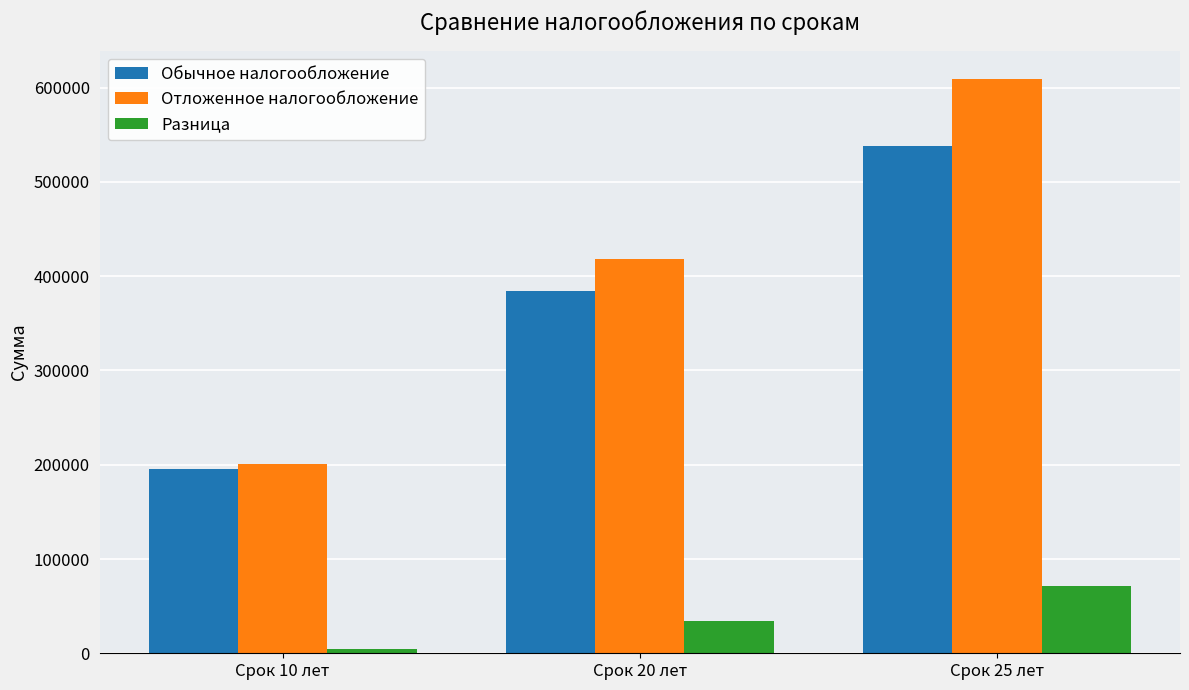

What is the sum of all Обычное налогообложение values?

1117760.1